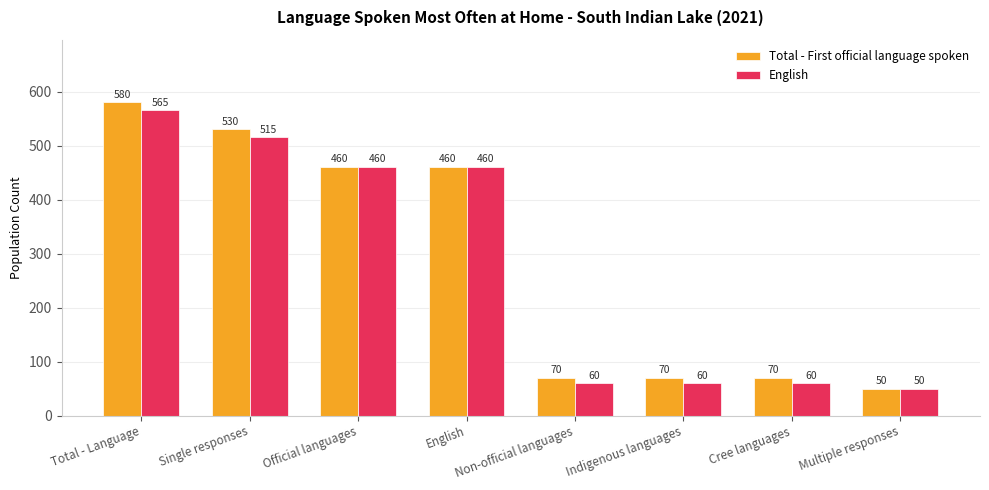

What is the highest value of the English series?

565